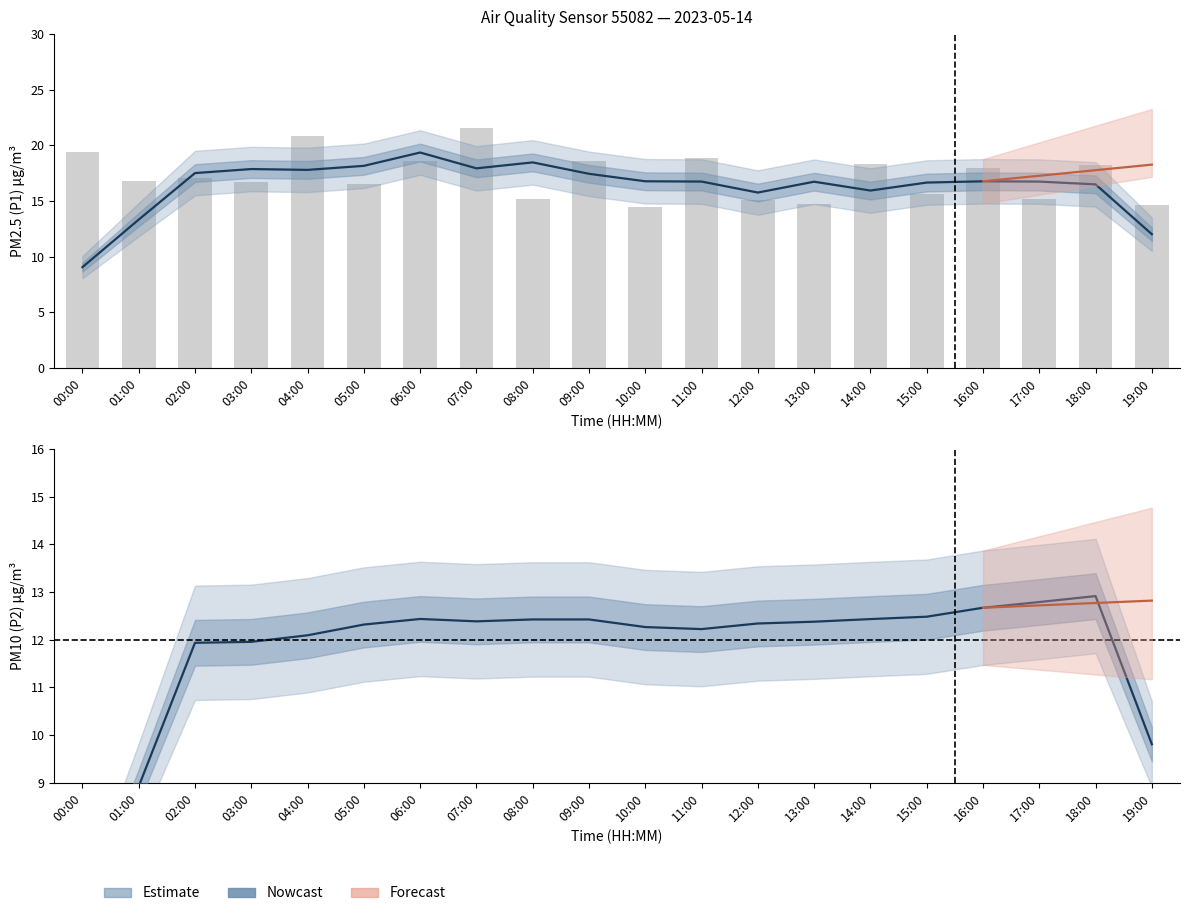

What is the label of the 15th bar from the left?

14:00